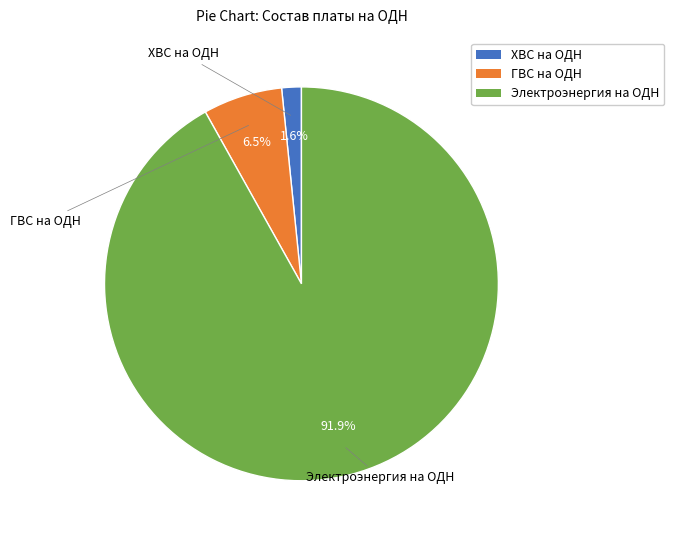

Combined, what portion of the pie is ХВС на ОДН and Электроэнергия на ОДН?

93.5%